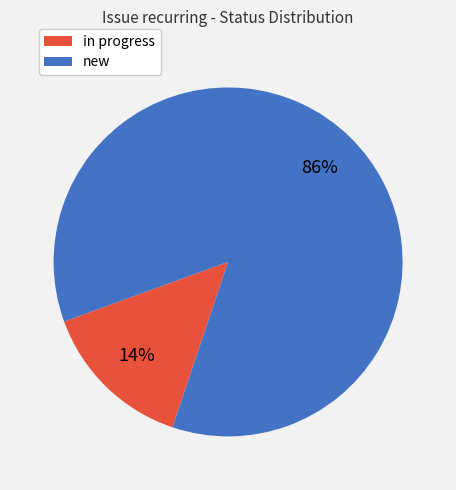

To the nearest percent, what portion does in progress represent?

14%